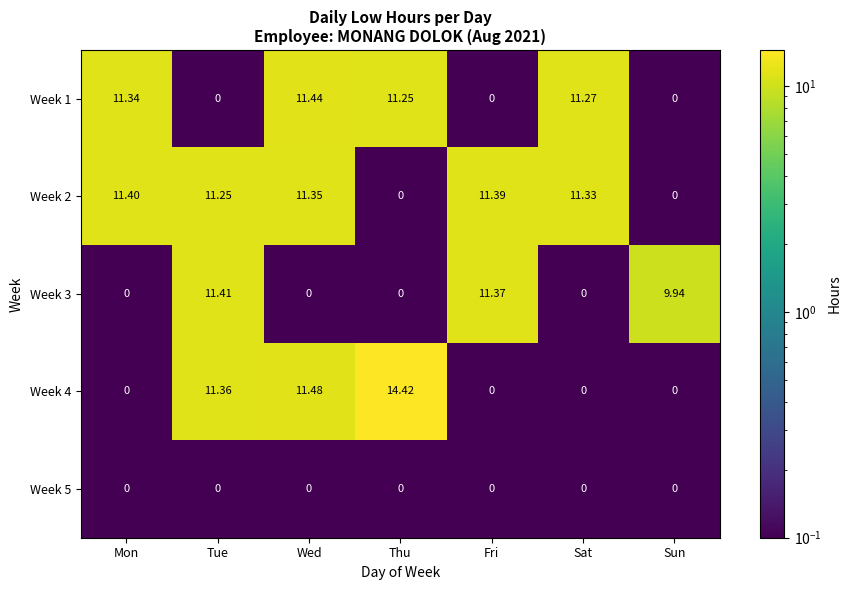

Which label corresponds to the largest value in the chart?

Thu